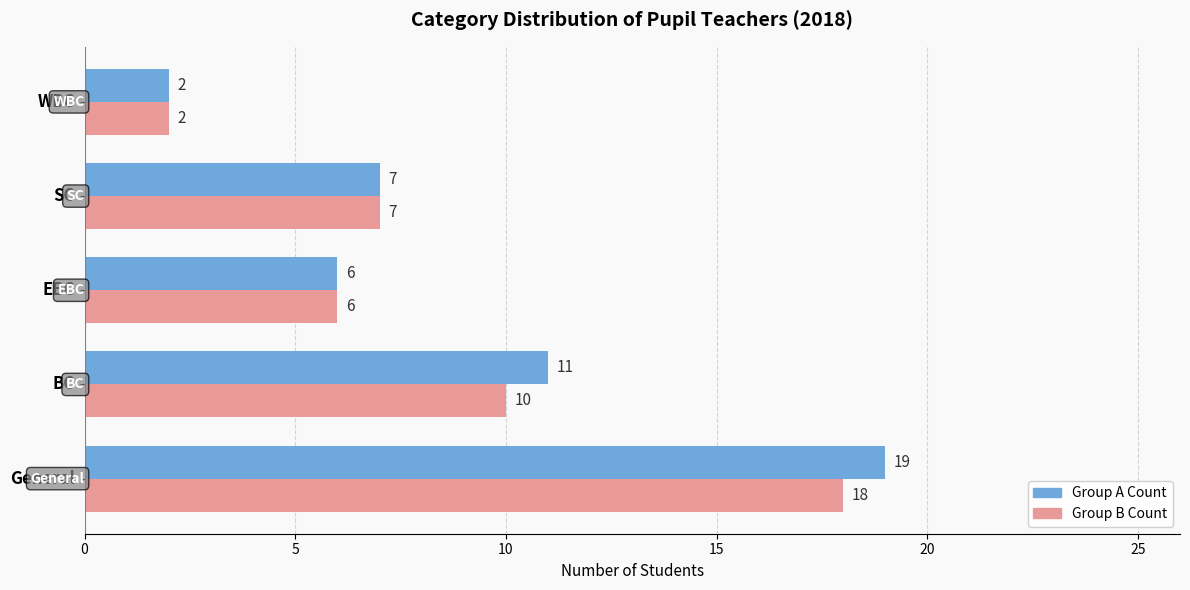

How many categories are shown in the chart?

5